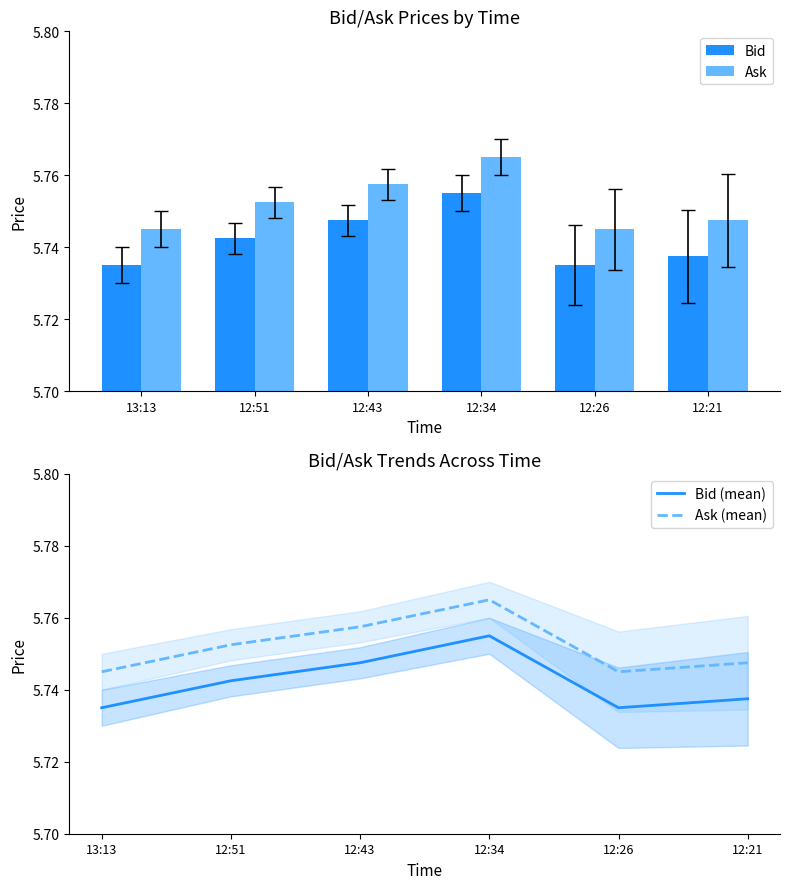

What is the sum of the Bid (mean) values at 12:34 and 12:43?

11.5